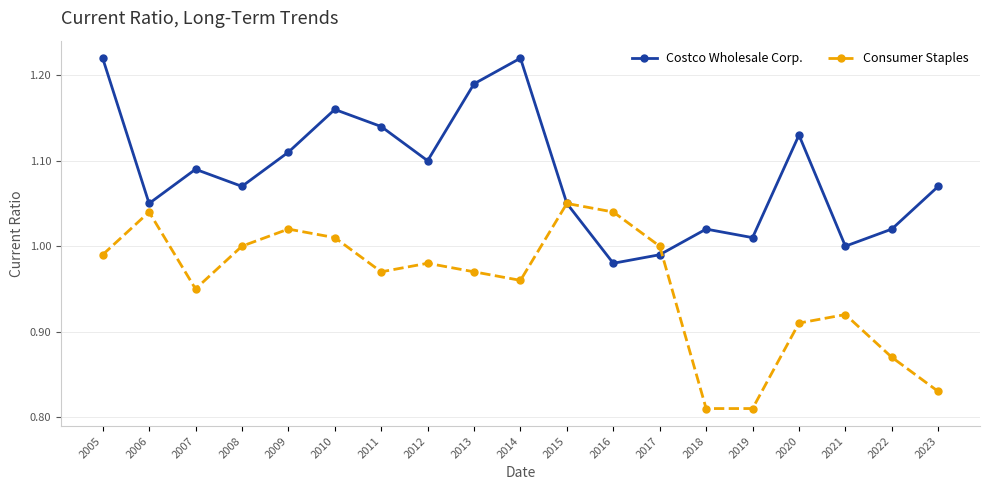

True or false: Costco Wholesale Corp. has more than 2 interior local peaks.

True